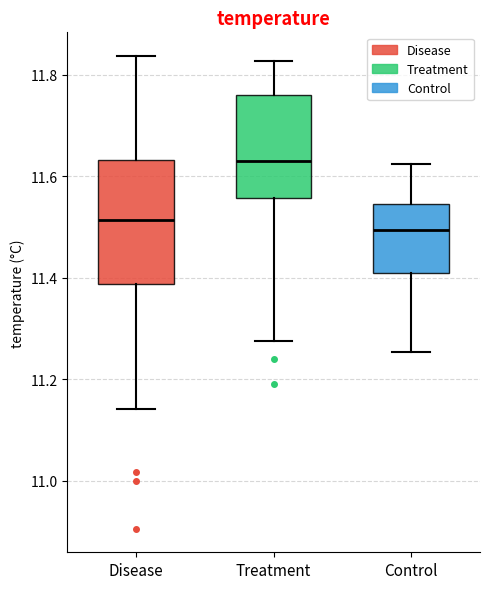

Reading left to right, read every box against the y-axis: the position of its median line, the range the box covers, and the ends of its whiskers. The values are not printed on the chart, so give them approximately, as read against the axis.

Disease: median 11.52, box 11.38 to 11.64, whiskers 11.14 to 11.84
Treatment: median 11.64, box 11.56 to 11.76, whiskers 11.28 to 11.82
Control: median 11.50, box 11.40 to 11.54, whiskers 11.26 to 11.62